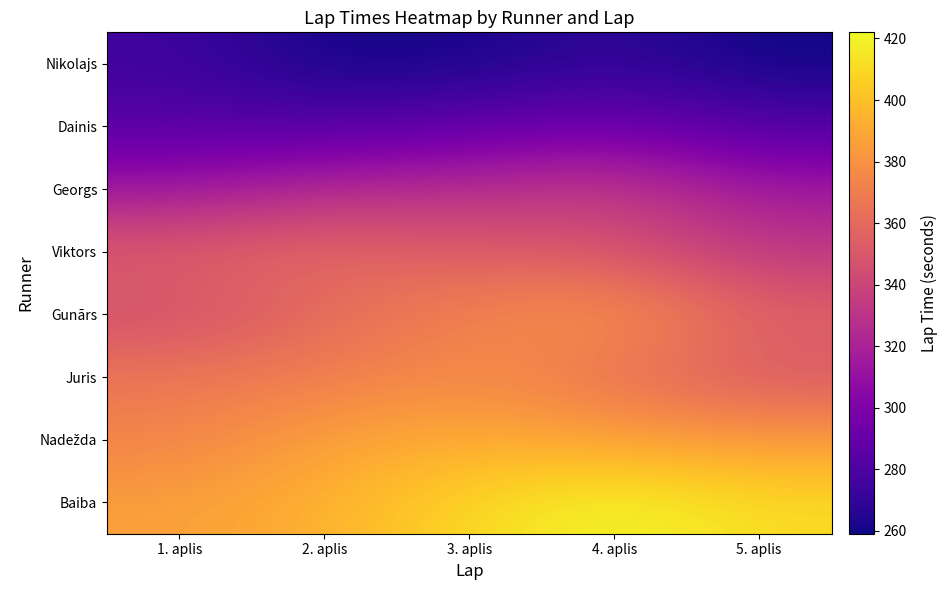

How many data points does each series have?

5